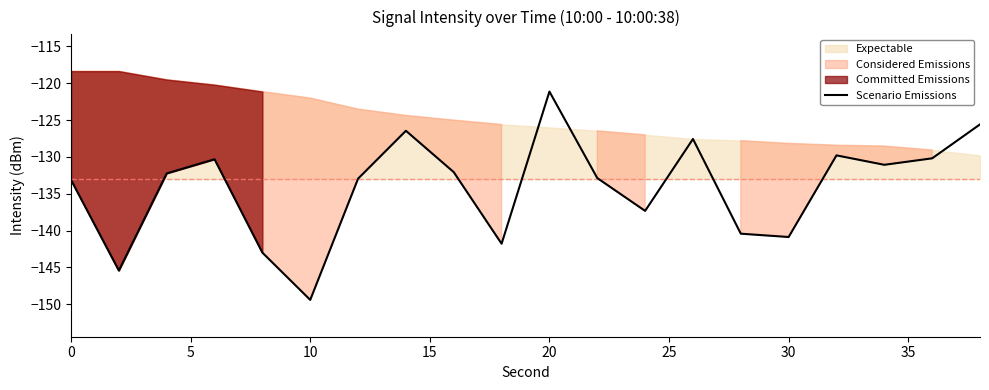

At which label does Scenario Emissions reach its minimum?

10